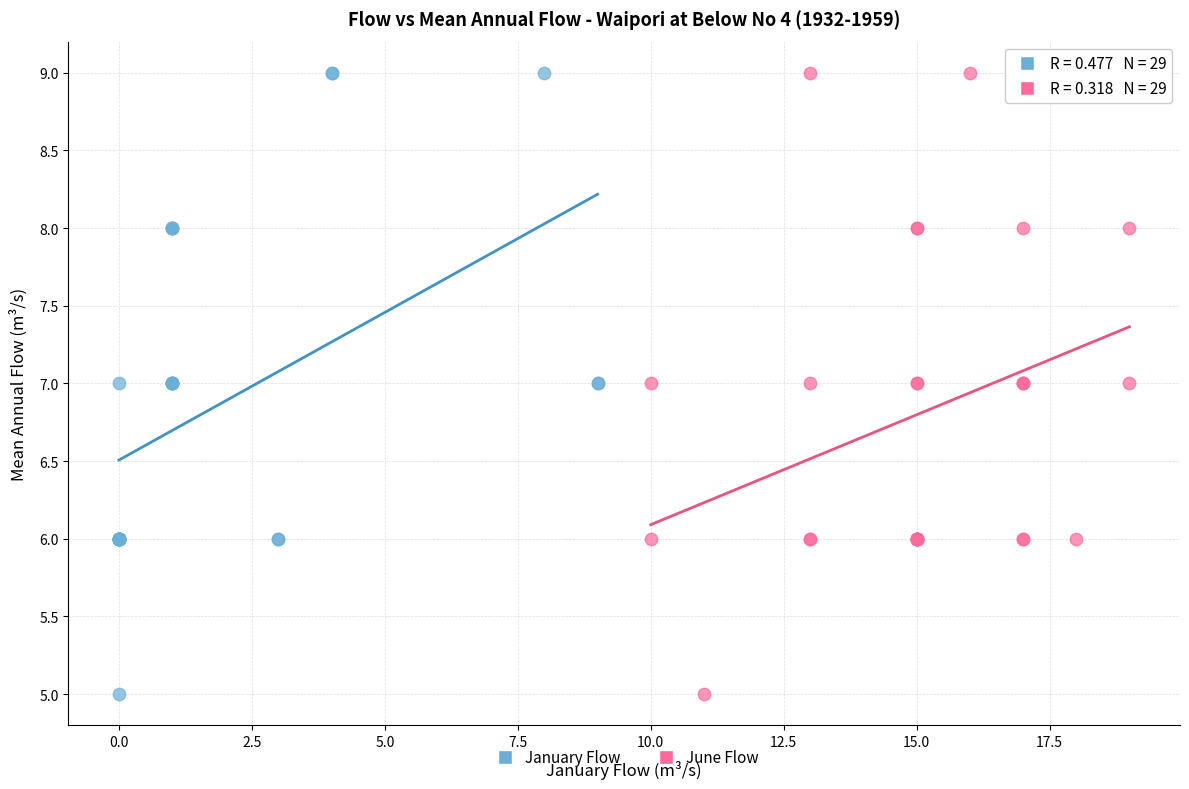

What are all the series names shown in the legend?

January Flow, June Flow